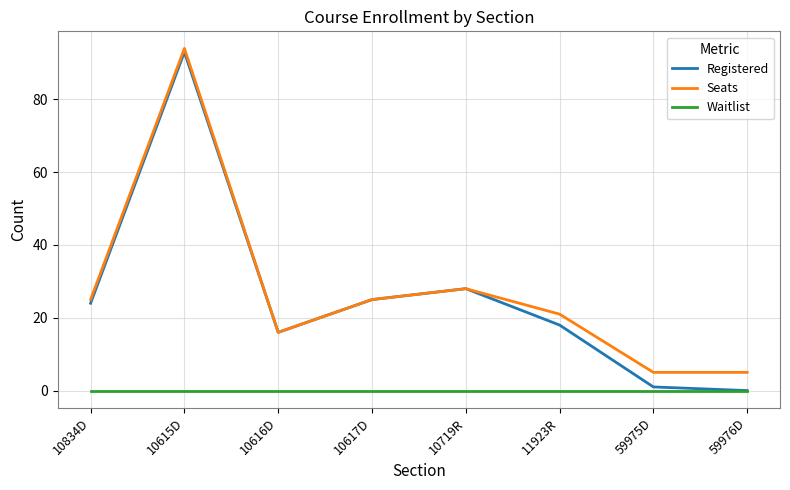

Which series changed the most between 10617D and 11923R?

Registered